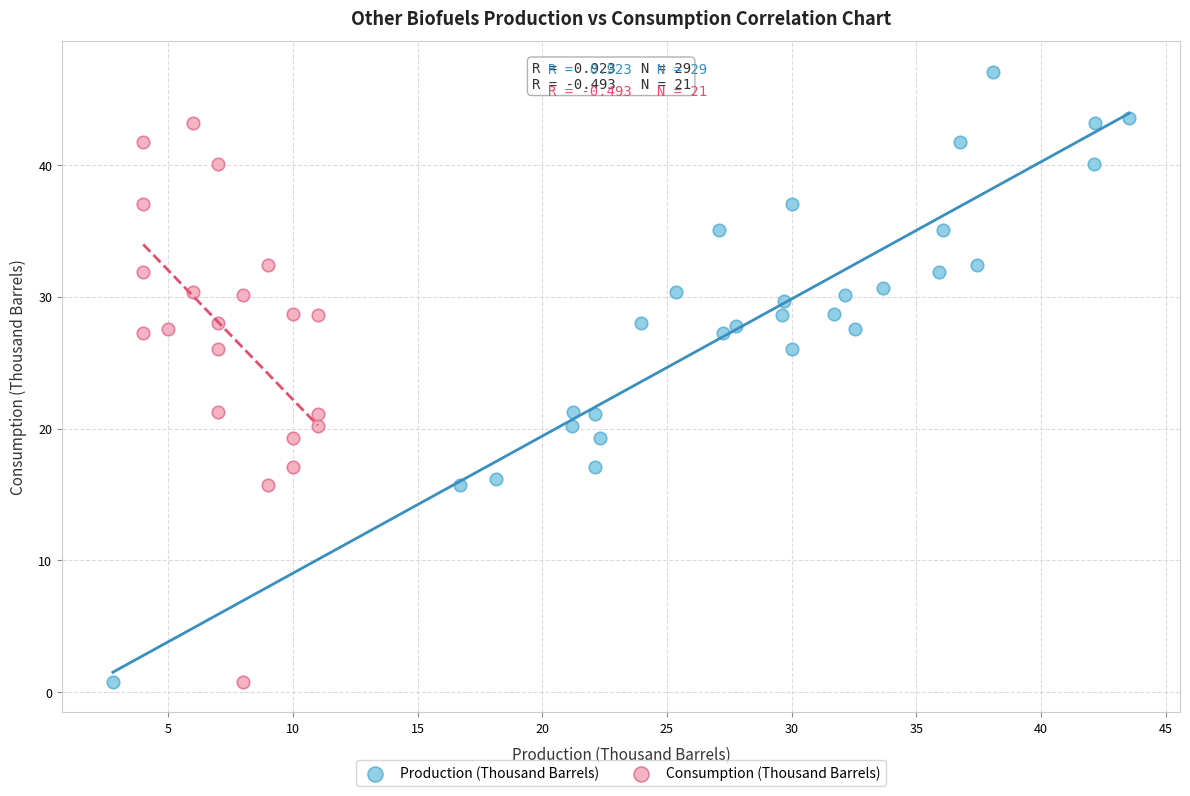

Which series has the widest spread of Y values?

Production (Thousand Barrels)